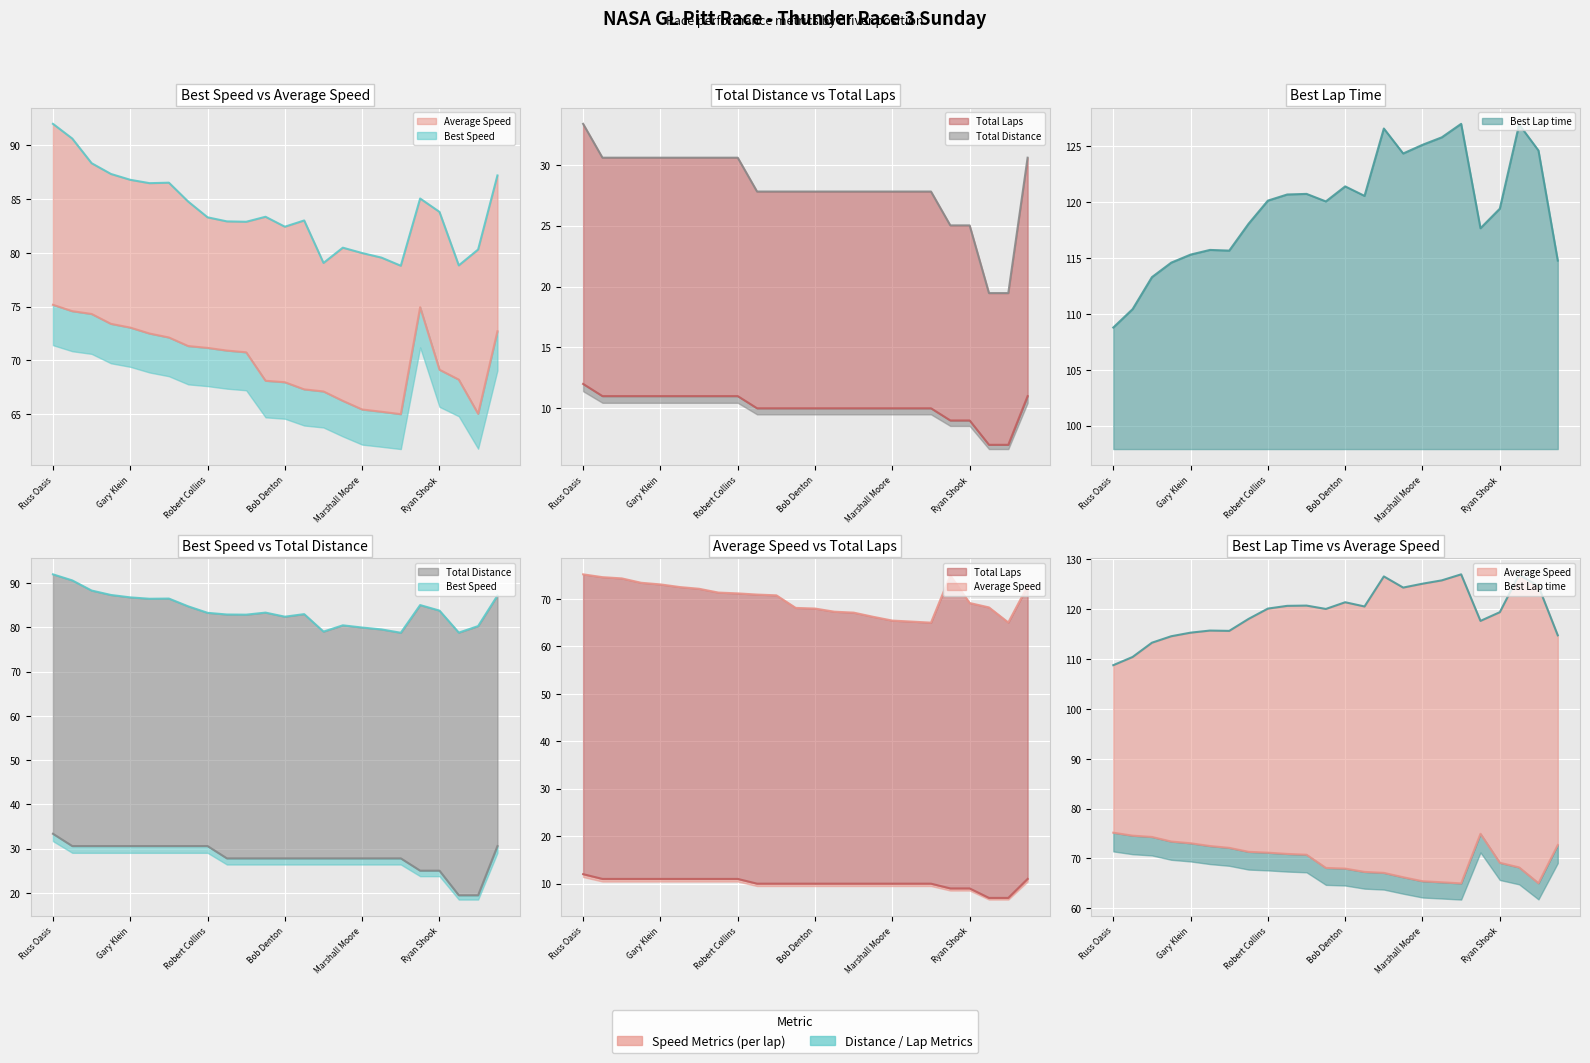

True or false: Best Speed and Best Lap time cross at least once.

False